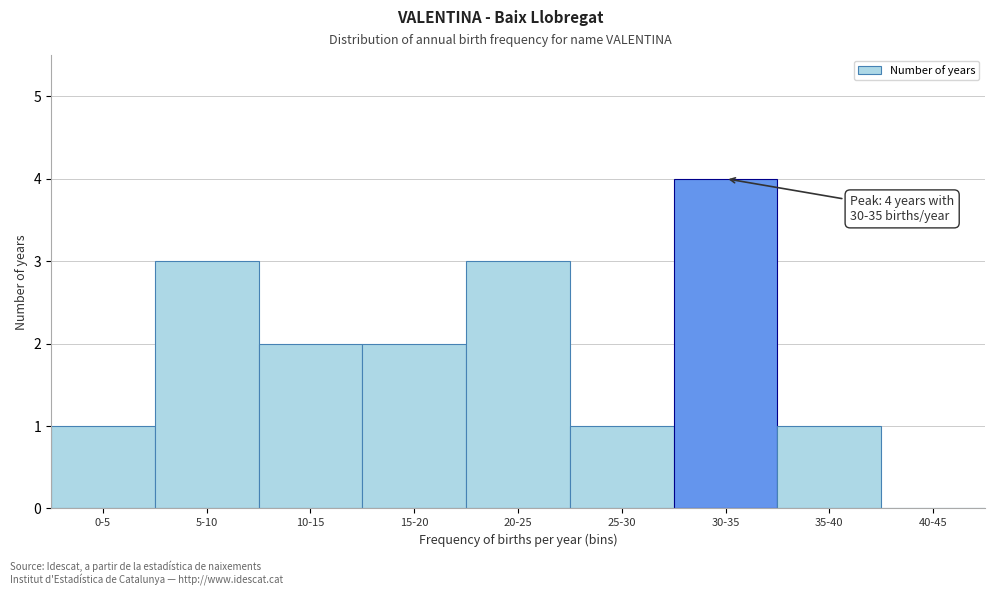

Reading left to right, what are all the values shown in this chart?

0-5=1	5-10=3	10-15=2	15-20=2	20-25=3	25-30=1	30-35=4	35-40=1	40-45=0